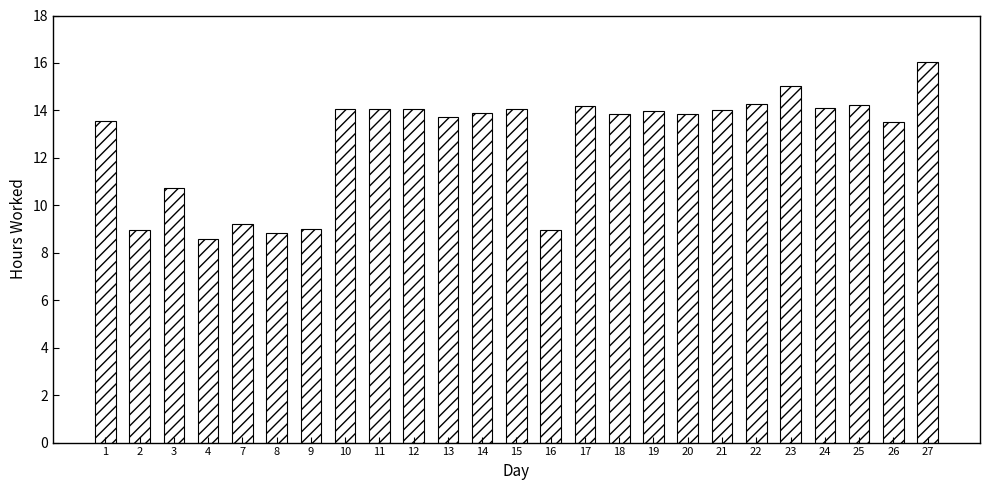

Approximately how many times larger is the value at 13 compared to 19?

1.0